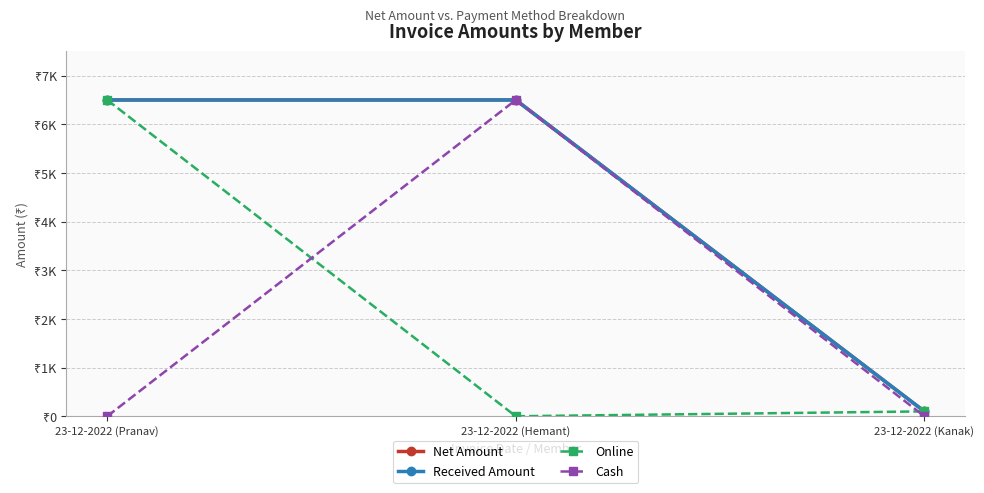

What is the sum of all Cash values?

6500